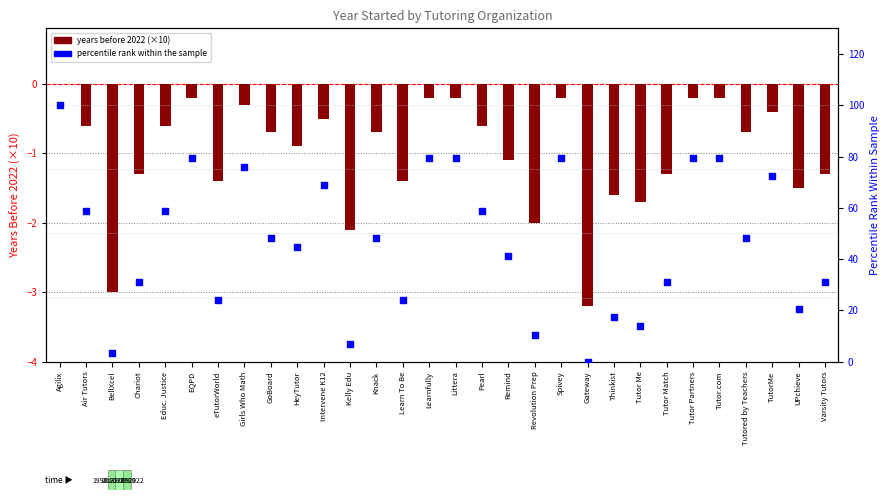

What are all the series names shown in the legend?

years before 2022 (x10), percentile rank within the sample